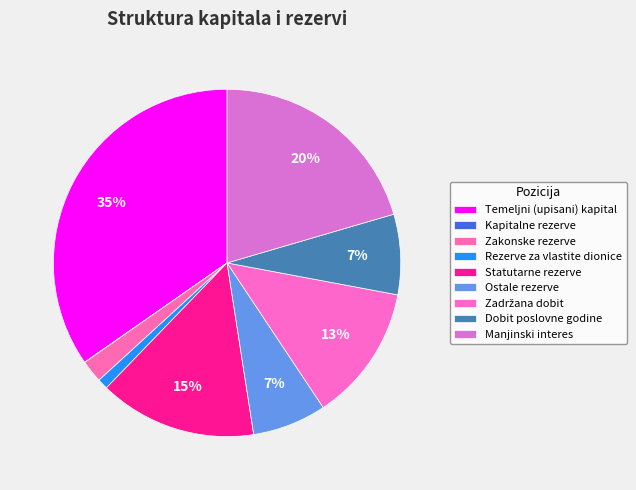

What percentage is the Rezerve za vlastite dionice slice, to the nearest percent?

1%